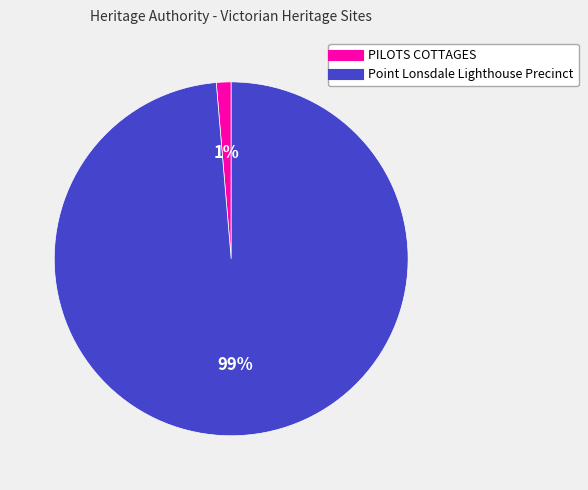

Is it true that Point Lonsdale Lighthouse Precinct is 88% of the pie?

False